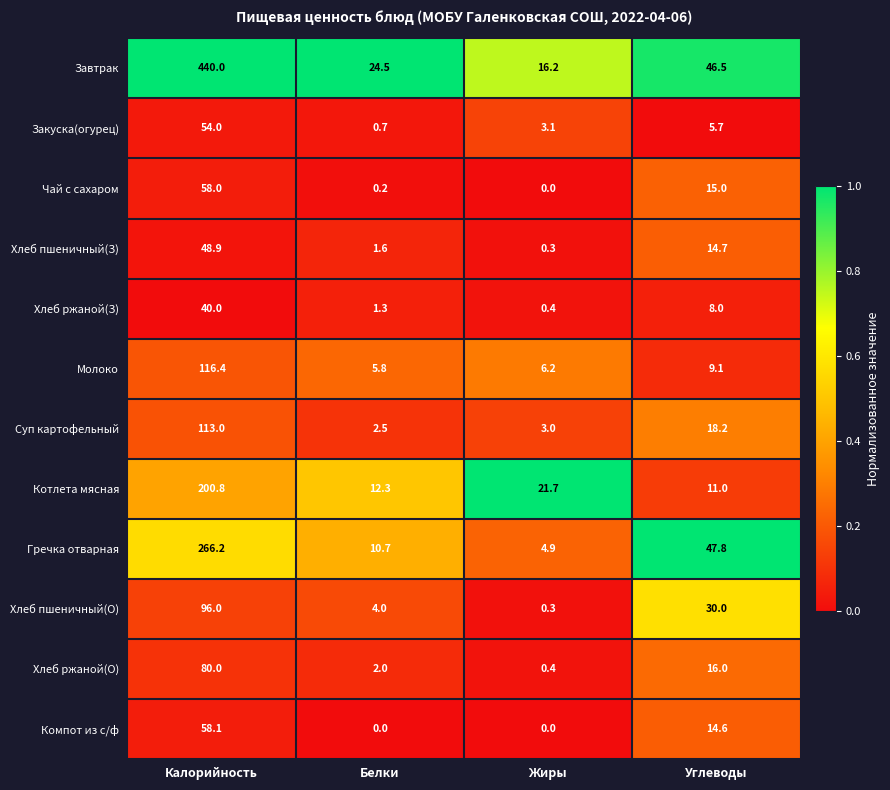

How many categories are shown in the chart?

4